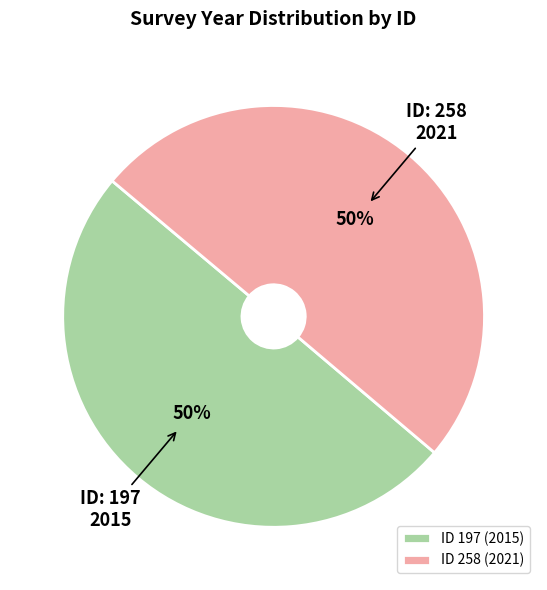

The ID 258 (2021) slice represents 50% of the pie. True or false?

True